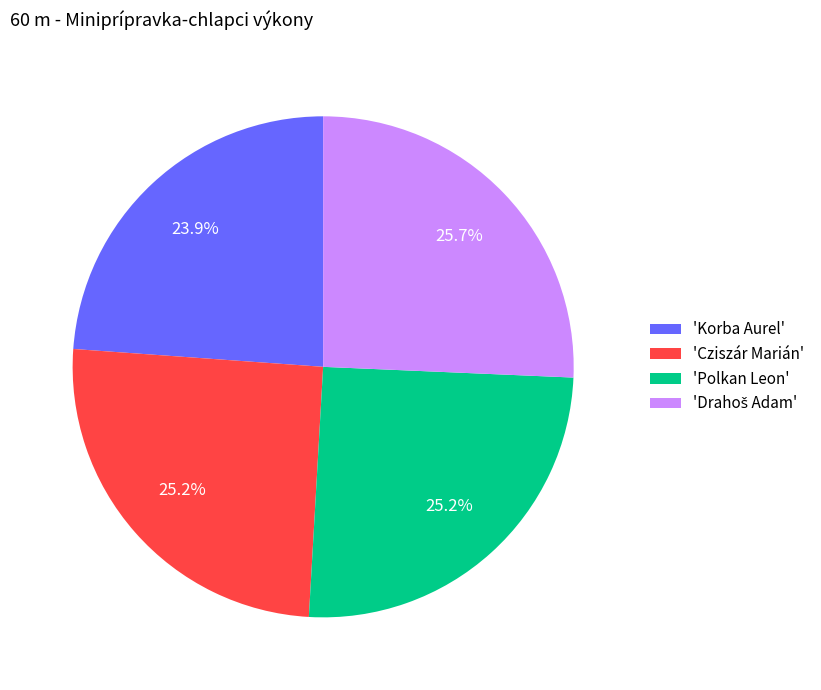

What is the ratio of the value at 'Polkan Leon' to the value at 'Korba Aurel'?

1.1